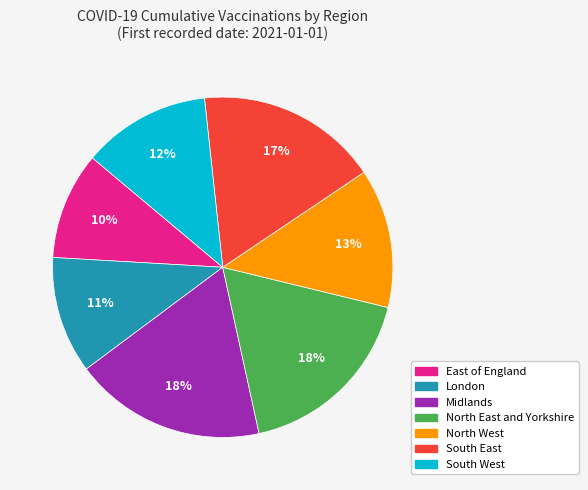

What is the ratio of the value at North West to the value at South West?

1.1